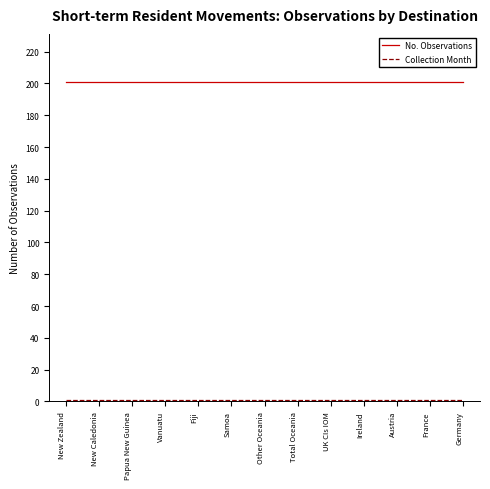

The No. Observations series shows 201 at Vanuatu. True or false?

True